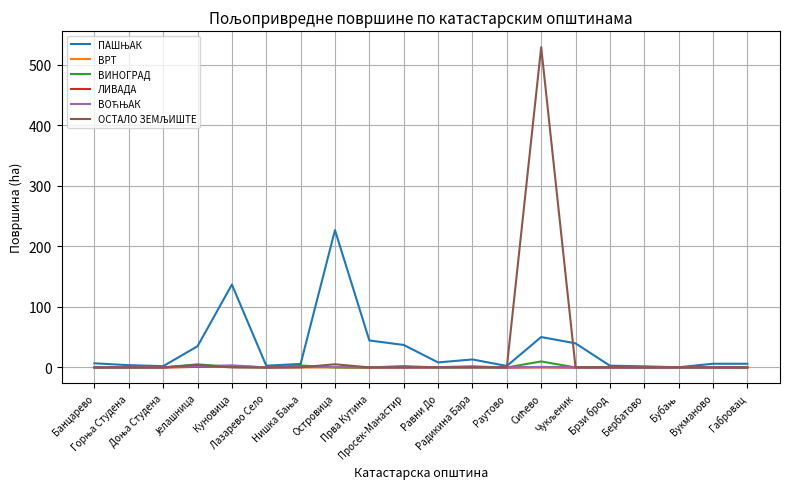

How many lines are shown in the chart?

6